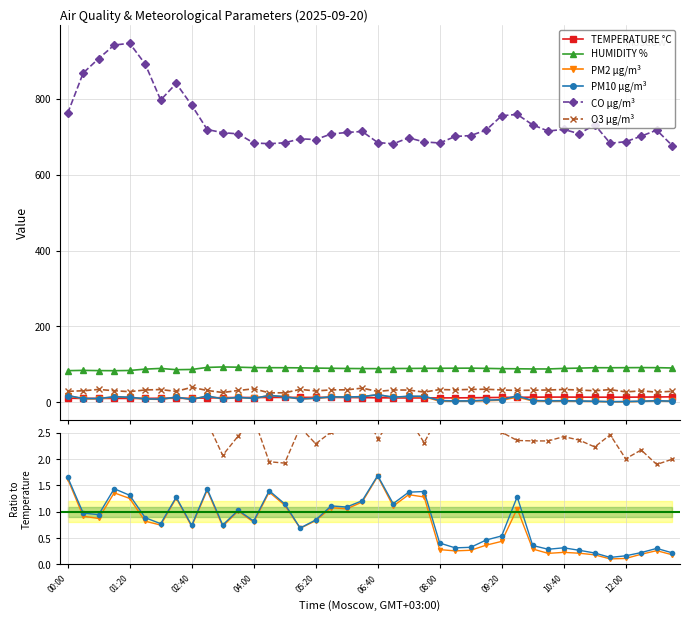

The value of HUMIDITY % at 06:40 is 3.3. True or false?

False